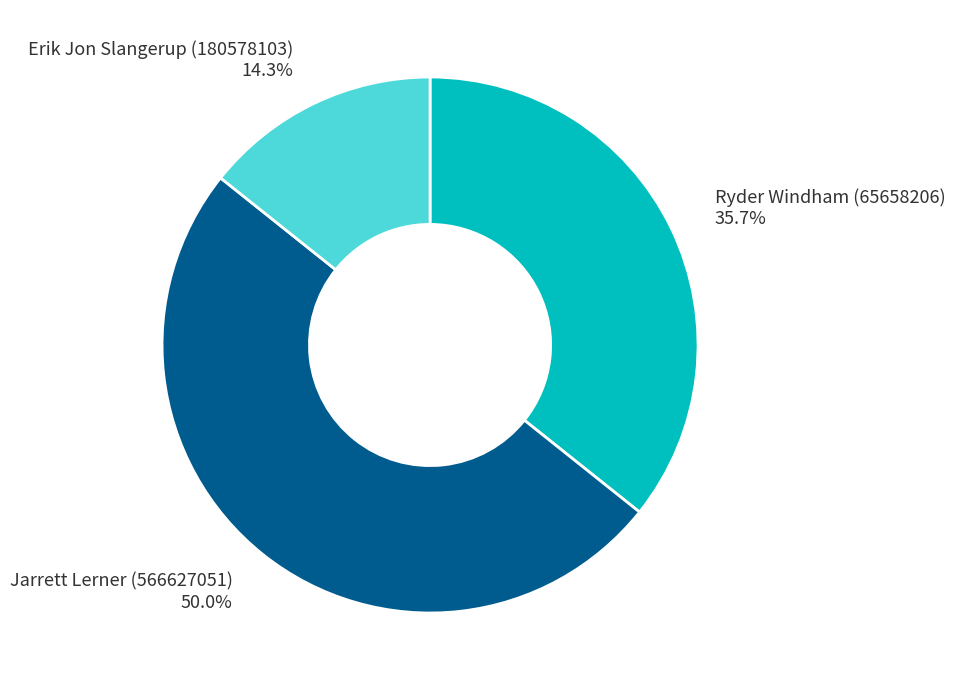

Is Ryder Windham (65658206) 35.7% the majority of the pie?

No